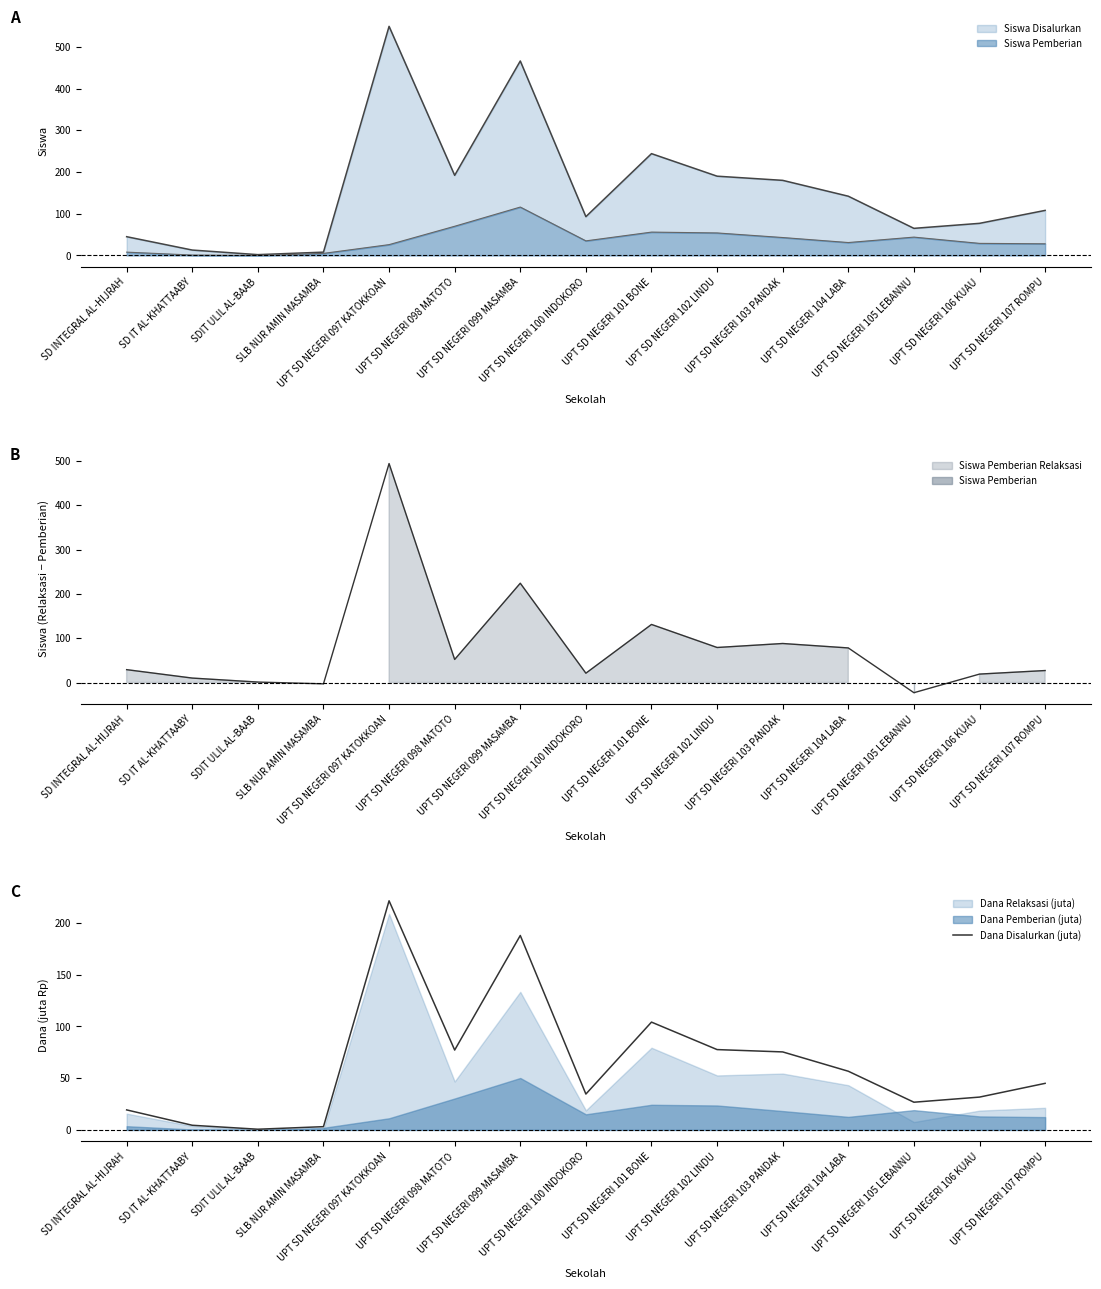

What is the maximum value shown in the chart?

221.4